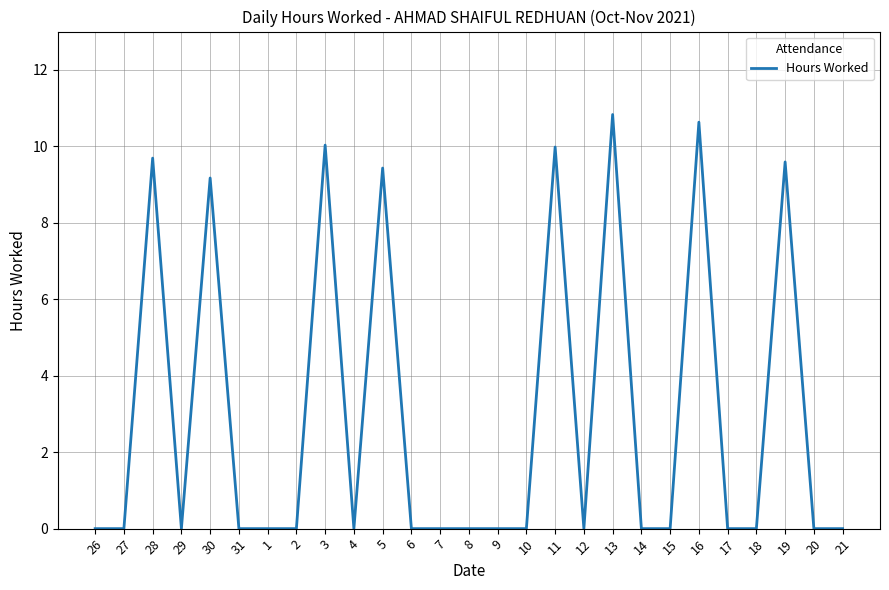

How many distinct data groups are displayed?

1